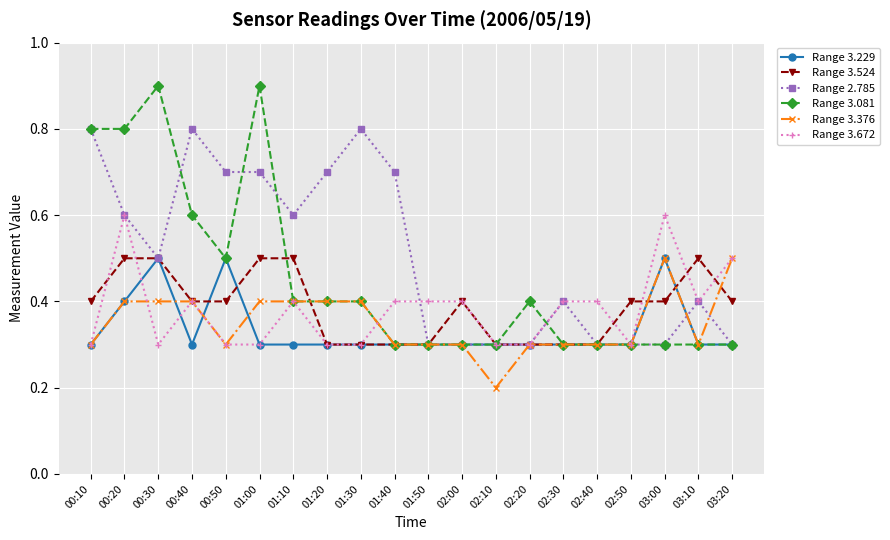

Reading left to right, list all the values displayed in this chart.

Range 3.229: 00:10=0.3	00:20=0.4	00:30=0.5	00:40=0.3	00:50=0.5	01:00=0.3	01:10=0.3	01:20=0.3	01:30=0.3	01:40=0.3	01:50=0.3	02:00=0.3	02:10=0.3	02:20=0.3	02:30=0.3	02:40=0.3	02:50=0.3	03:00=0.5	03:10=0.3	03:20=0.3
Range 3.524: 00:10=0.4	00:20=0.5	00:30=0.5	00:40=0.4	00:50=0.4	01:00=0.5	01:10=0.5	01:20=0.3	01:30=0.3	01:40=0.3	01:50=0.3	02:00=0.4	02:10=0.3	02:20=0.3	02:30=0.3	02:40=0.3	02:50=0.4	03:00=0.4	03:10=0.5	03:20=0.4
Range 2.785: 00:10=0.8	00:20=0.6	00:30=0.5	00:40=0.8	00:50=0.7	01:00=0.7	01:10=0.6	01:20=0.7	01:30=0.8	01:40=0.7	01:50=0.3	02:00=0.3	02:10=0.3	02:20=0.3	02:30=0.4	02:40=0.3	02:50=0.3	03:00=0.3	03:10=0.4	03:20=0.3
Range 3.081: 00:10=0.8	00:20=0.8	00:30=0.9	00:40=0.6	00:50=0.5	01:00=0.9	01:10=0.4	01:20=0.4	01:30=0.4	01:40=0.3	01:50=0.3	02:00=0.3	02:10=0.3	02:20=0.4	02:30=0.3	02:40=0.3	02:50=0.3	03:00=0.3	03:10=0.3	03:20=0.3
Range 3.376: 00:10=0.3	00:20=0.4	00:30=0.4	00:40=0.4	00:50=0.3	01:00=0.4	01:10=0.4	01:20=0.4	01:30=0.4	01:40=0.3	01:50=0.3	02:00=0.3	02:10=0.2	02:20=0.3	02:30=0.3	02:40=0.3	02:50=0.3	03:00=0.5	03:10=0.3	03:20=0.5
Range 3.672: 00:10=0.3	00:20=0.6	00:30=0.3	00:40=0.4	00:50=0.3	01:00=0.3	01:10=0.4	01:20=0.3	01:30=0.3	01:40=0.4	01:50=0.4	02:00=0.4	02:10=0.3	02:20=0.3	02:30=0.4	02:40=0.4	02:50=0.3	03:00=0.6	03:10=0.4	03:20=0.5